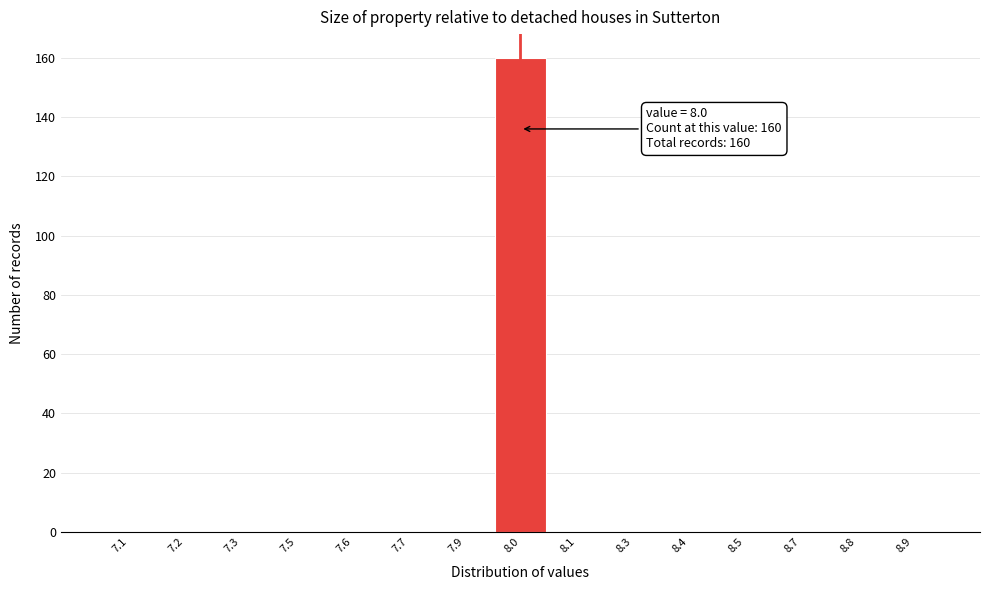

Reading left to right, what are all the values shown in this chart?

7.1=0	7.2=0	7.3=0	7.5=0	7.6=0	7.7=0	7.9=0	8.0=160	8.1=0	8.3=0	8.4=0	8.5=0	8.7=0	8.8=0	8.9=0